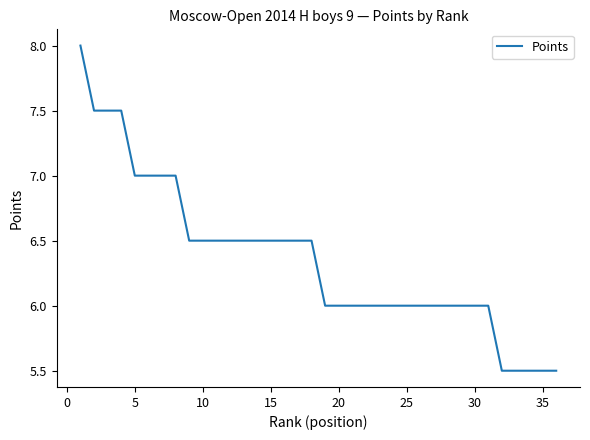

How many categories are shown in the chart?

36